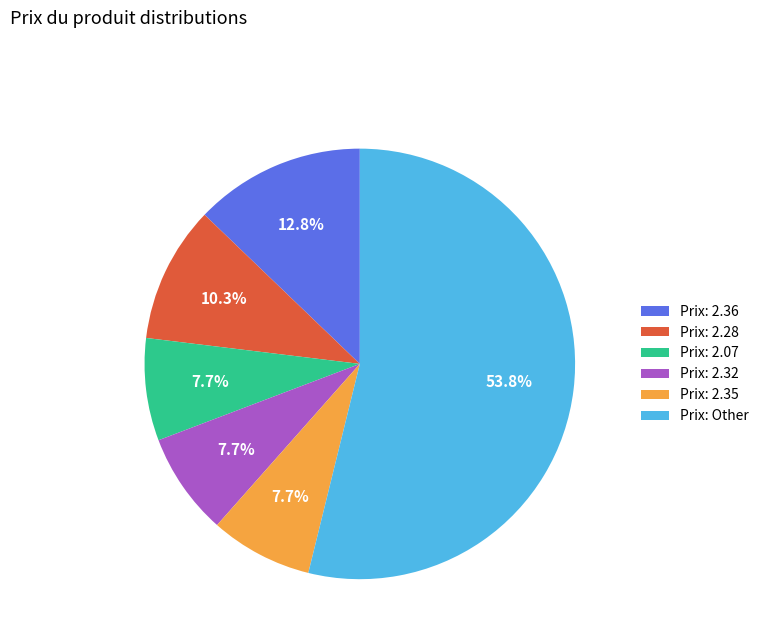

Is Prix: 2.32 the majority of the pie?

No